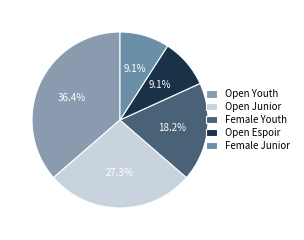

How much of the chart is everything except Female Junior?

90.9%